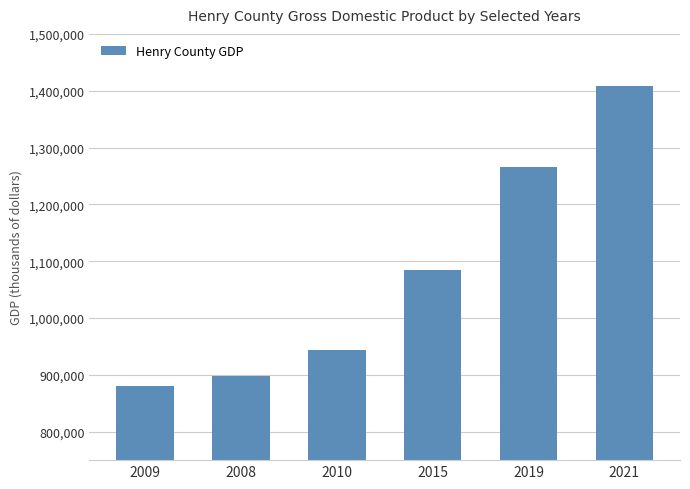

What is the value of the 4th bar from the left?

1084059